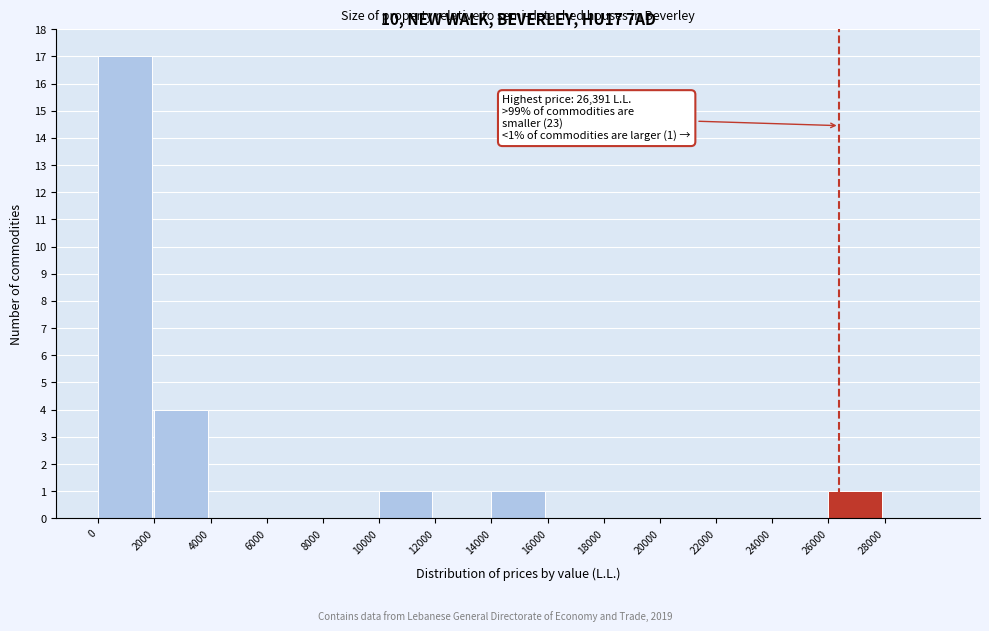

Which range on the x-axis has the tallest bar?

0 to 2000